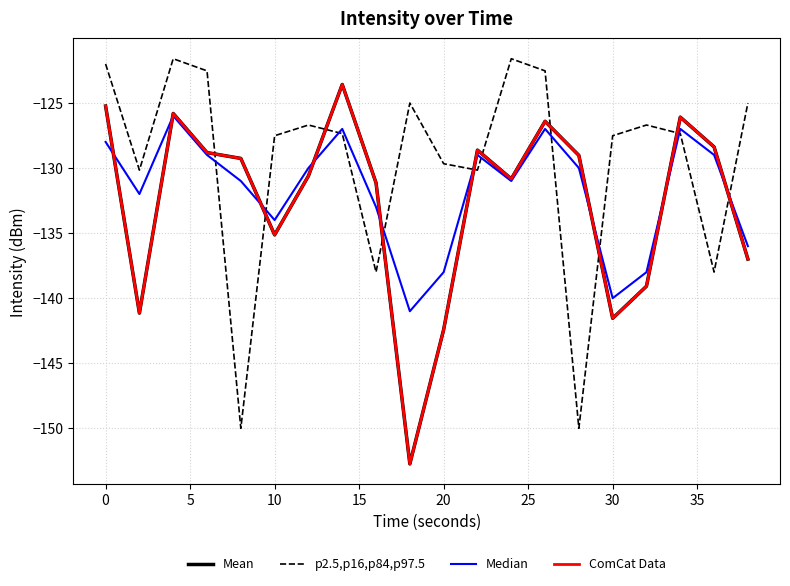

How many lines are shown in the chart?

4